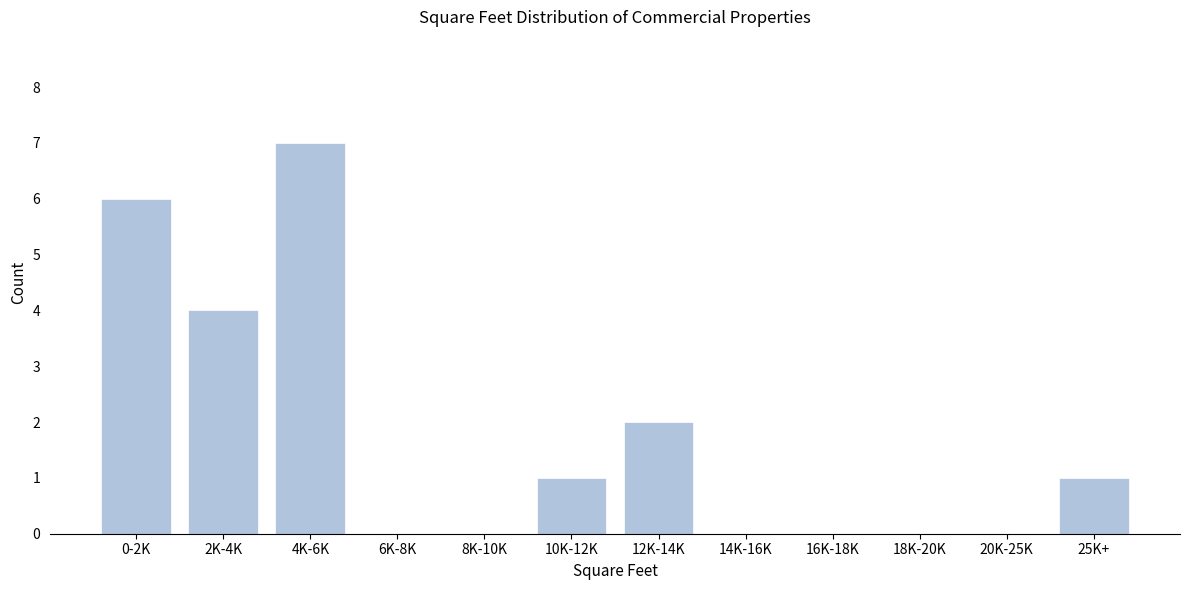

Reading left to right, extract all data points from this chart.

0-2K=6	2K-4K=4	4K-6K=7	6K-8K=0	8K-10K=0	10K-12K=1	12K-14K=2	14K-16K=0	16K-18K=0	18K-20K=0	20K-25K=0	25K+=1